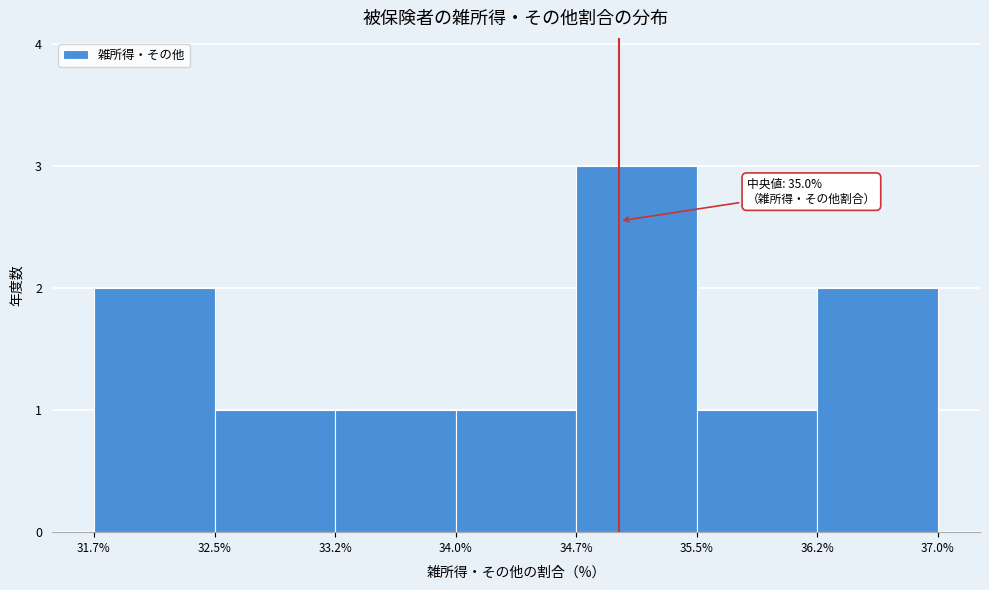

Over which range of the x-axis is the bar tallest?

34.7% to 35.5%